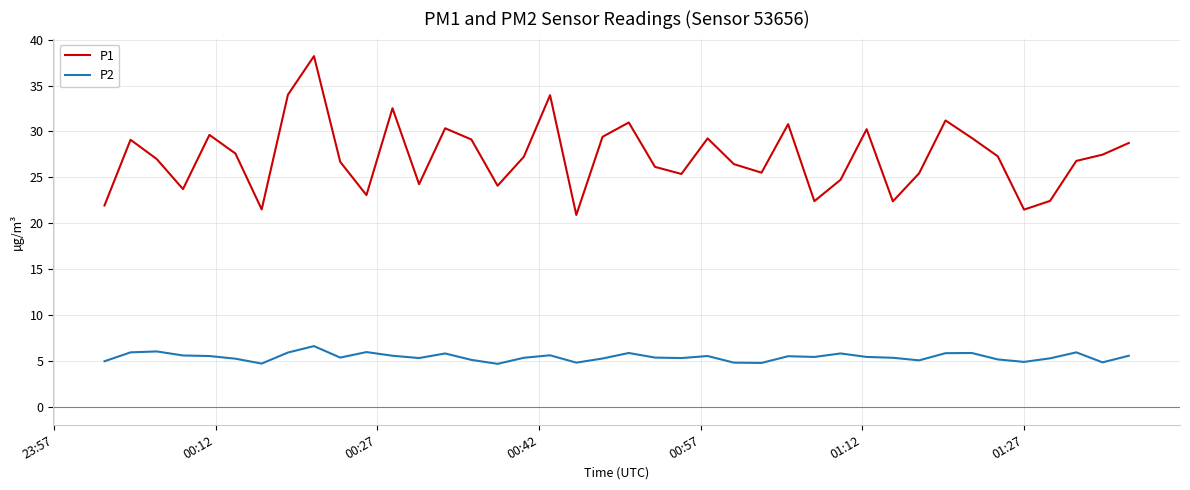

Does the chart have visible grid lines?

Yes